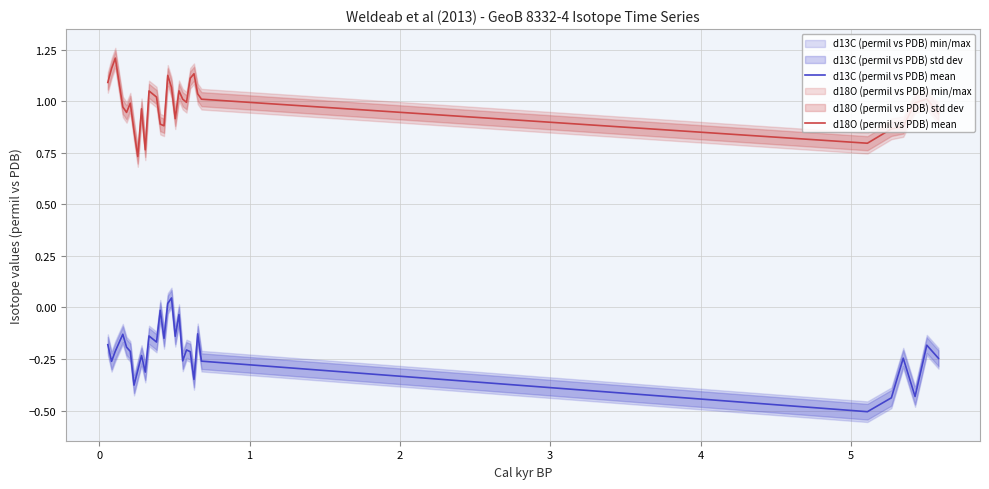

Which series has the widest spread of values?

d13C (permil vs PDB) mean